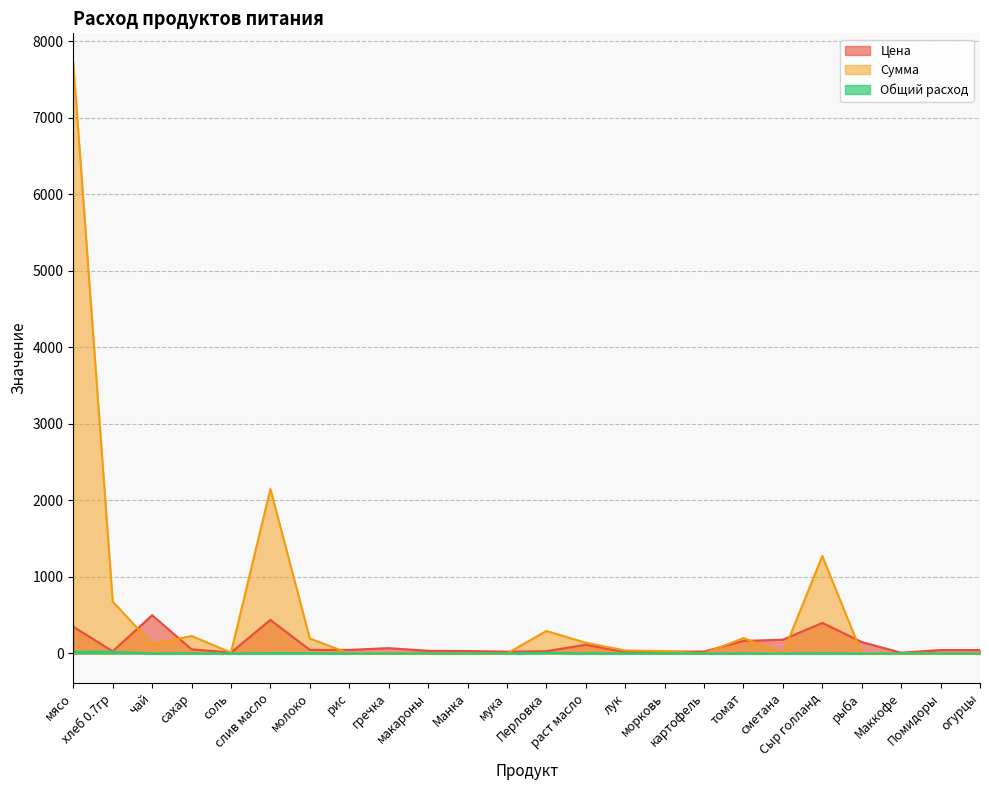

Which series has the widest spread of values?

Сумма